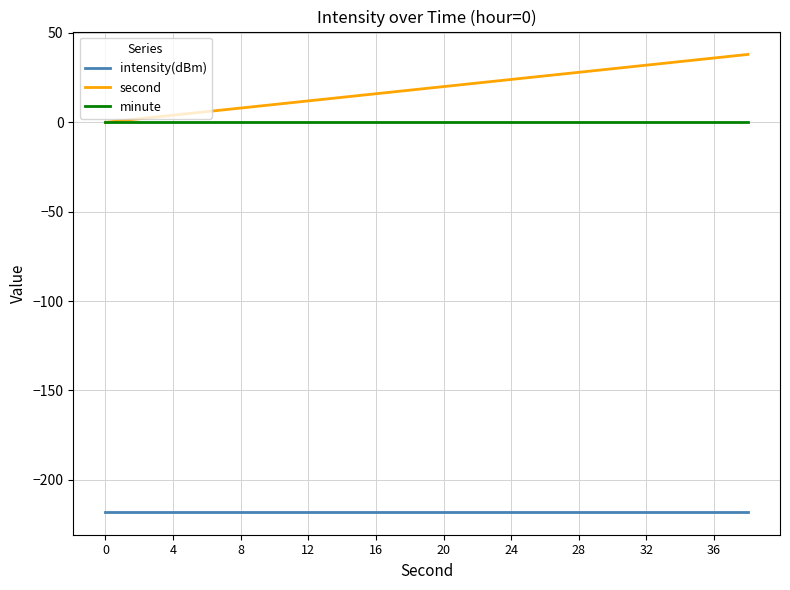

What is the smallest value displayed?

-217.9